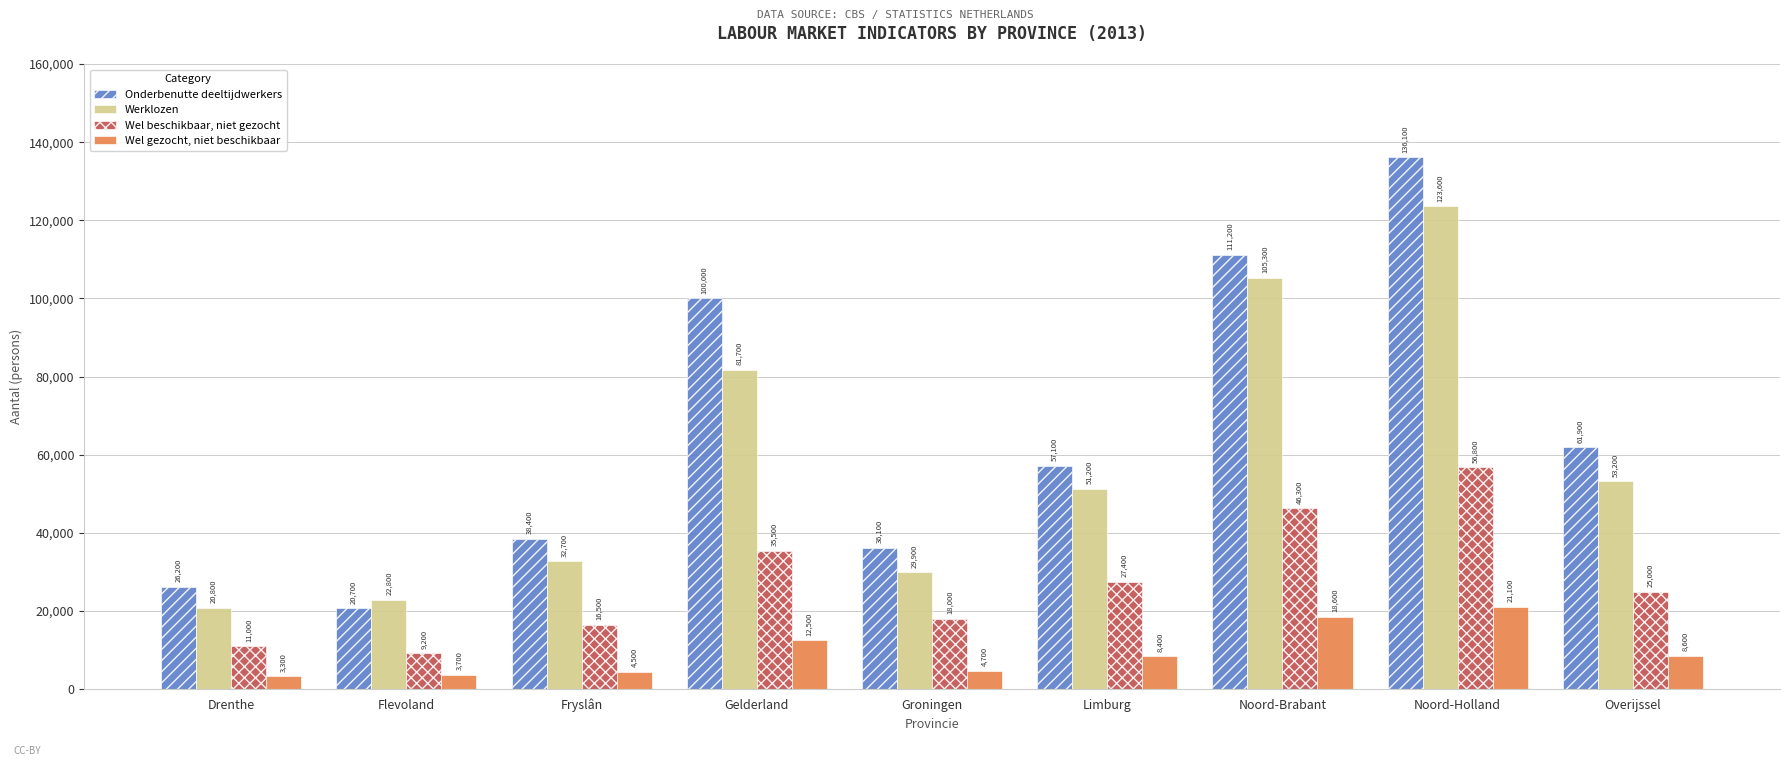

How many groups of bars are there?

9